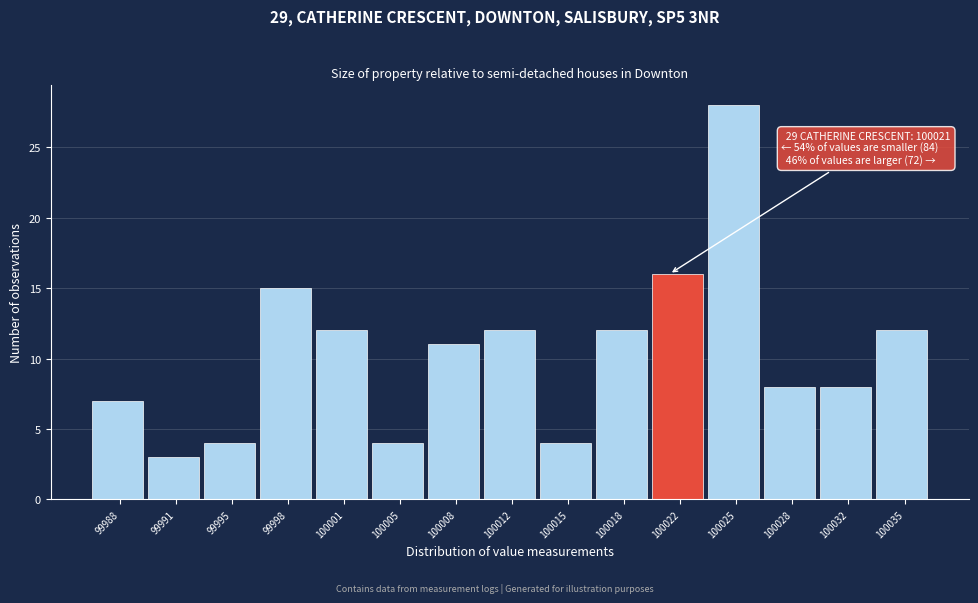

Which range on the x-axis has the tallest bar?

100023.5 to 100026.5